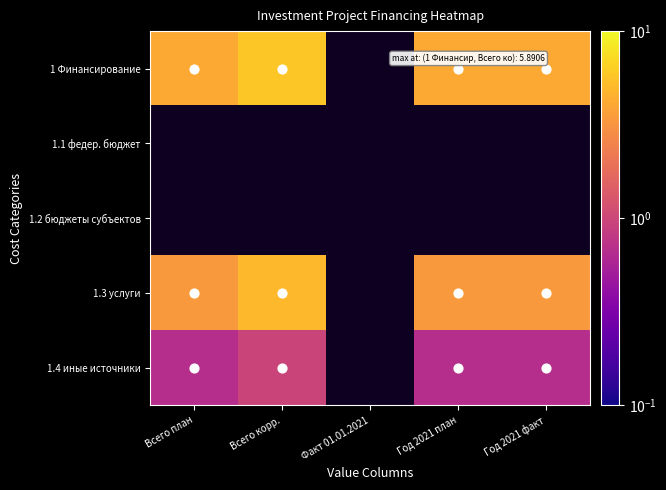

What value does the 1.4 иные источники series have at Всего план?

0.7